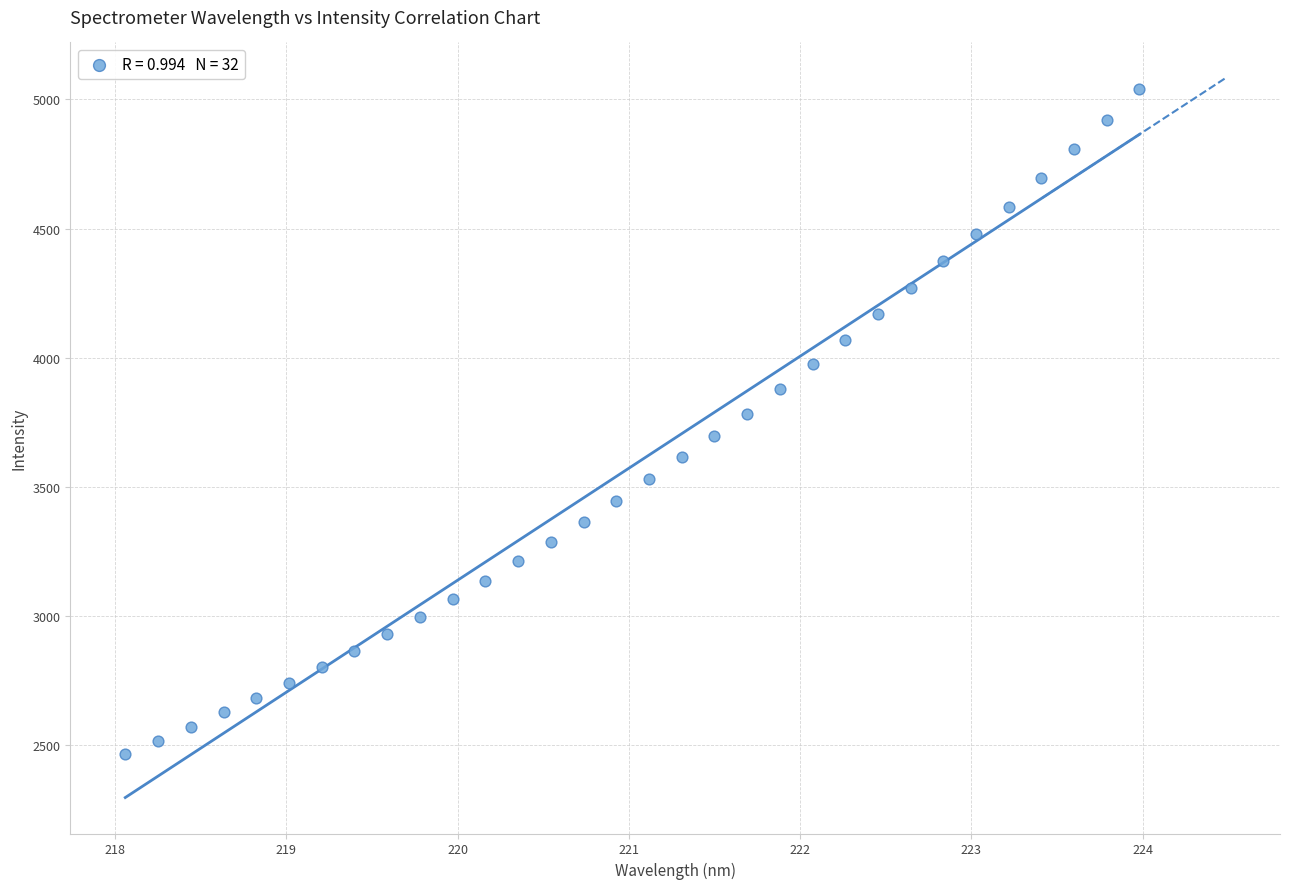

What is the range of Y values (max minus min)?

2575.9